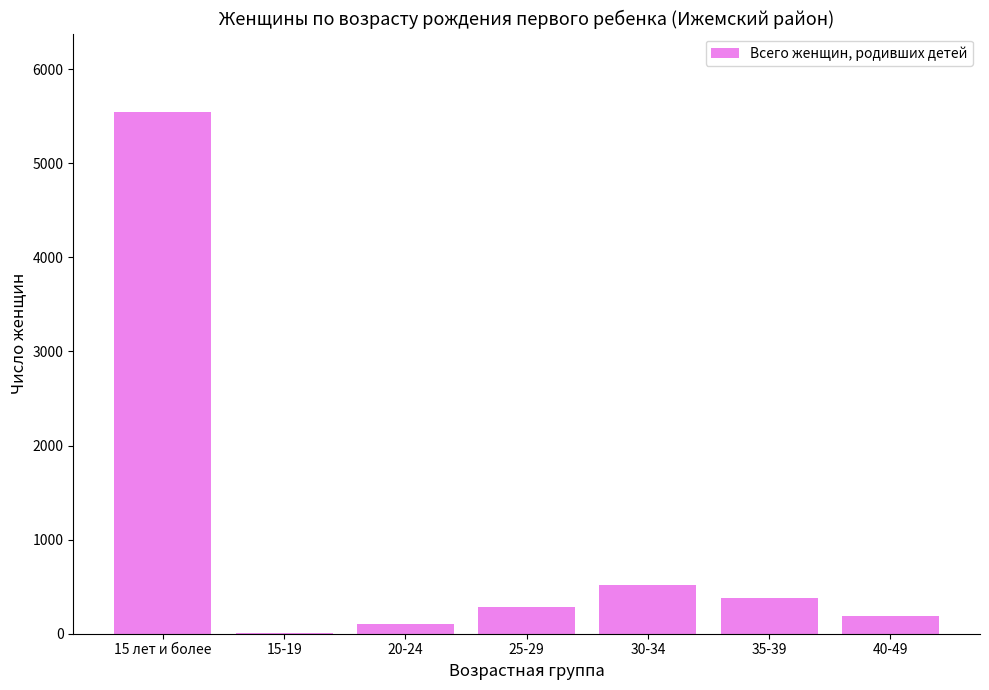

What is the sum of all values?

7030